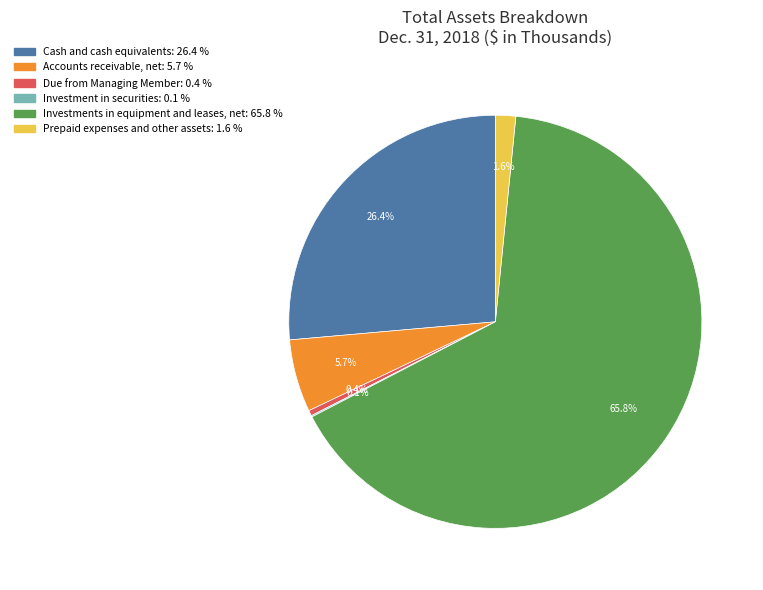

To the nearest percent, what is the difference between the largest and smallest slice percentages?

66%